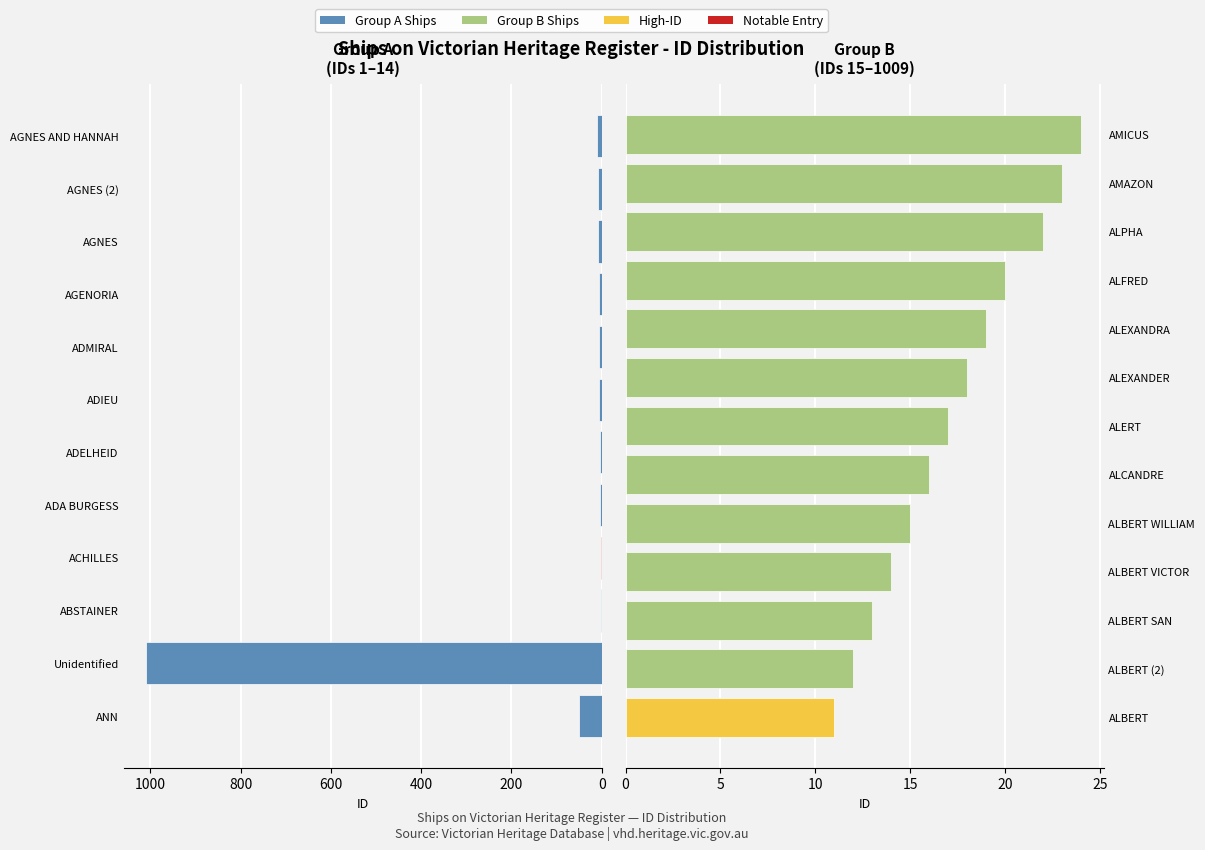

Which label corresponds to the largest value in the chart?

Unidentified